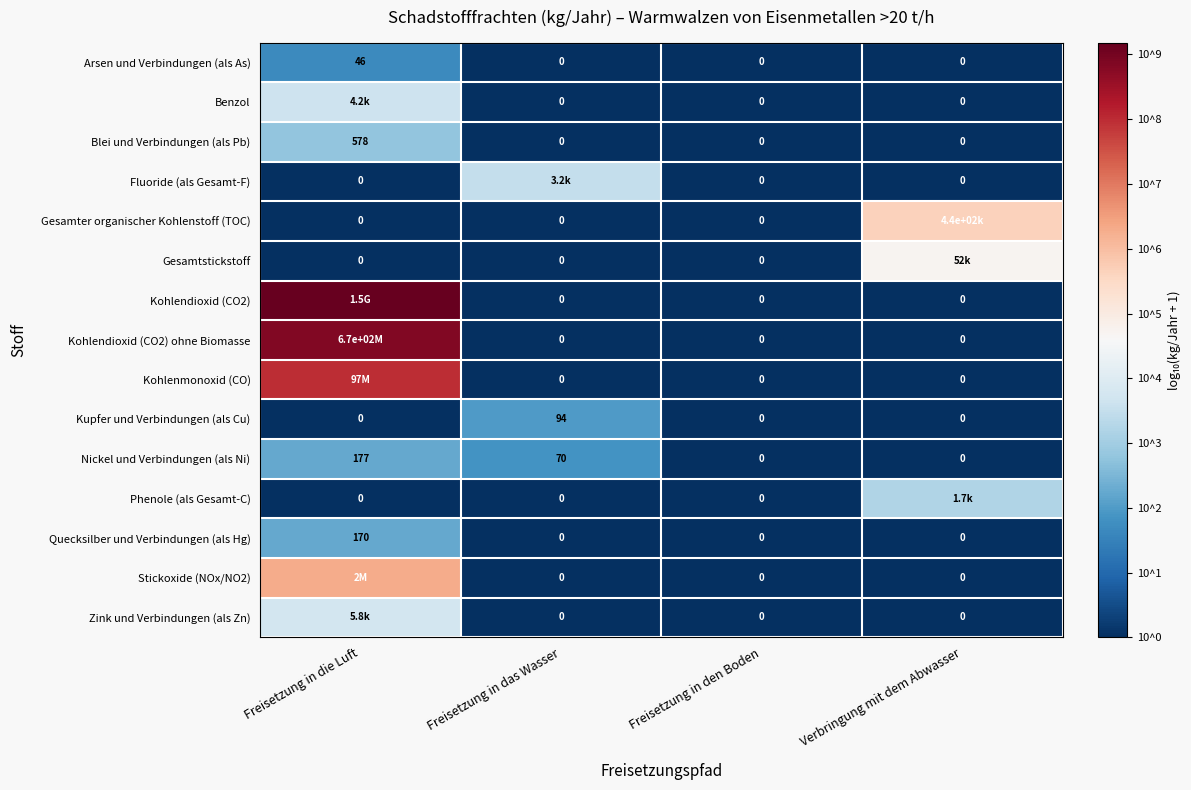

Where is Nickel und Verbindungen (als Ni) nearest to the value 1?

Freisetzung in das Wasser